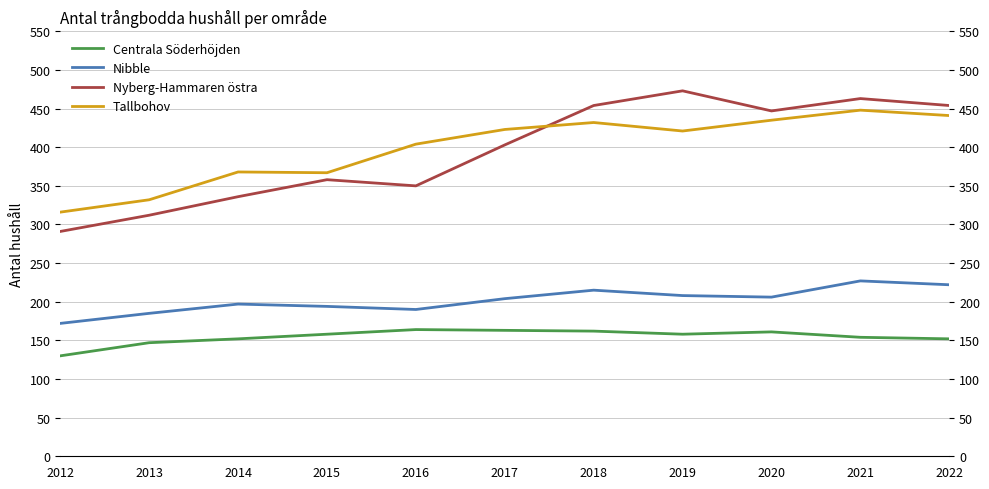

How many lines are shown in the chart?

4